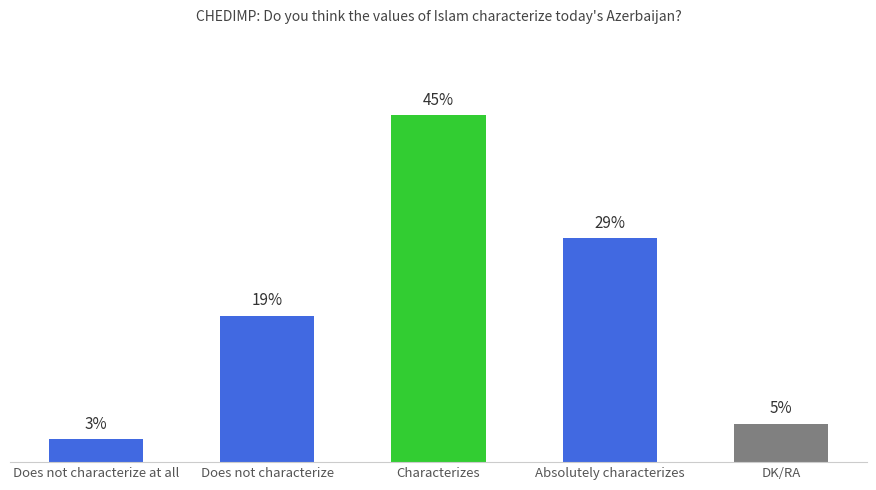

Does the chart contain any negative values?

No